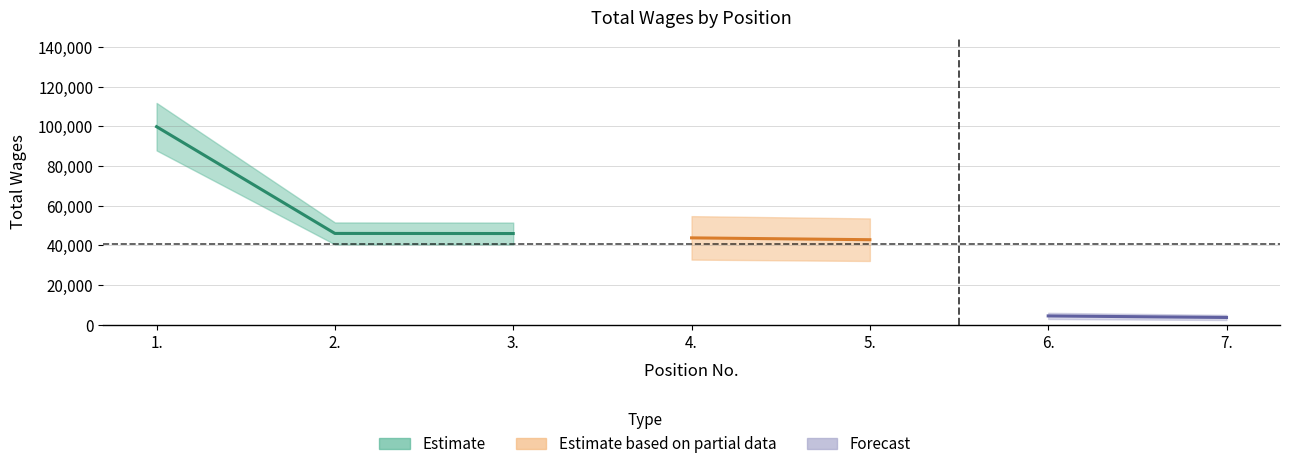

Rank the categories by value from lowest to highest.

7., 6., 5., 4., 3., 2., 1.